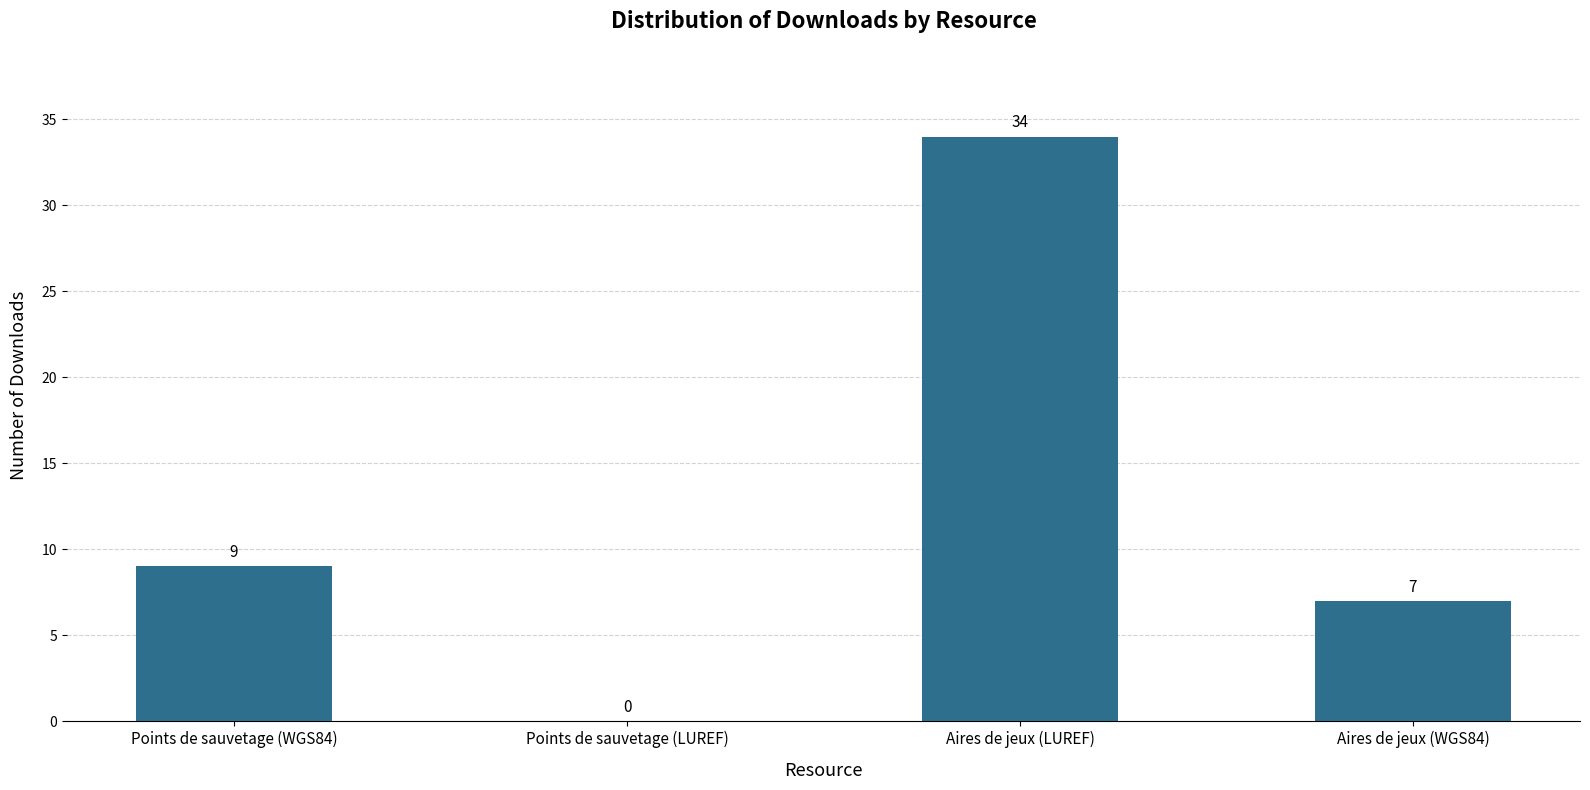

What is the sum of all values?

50